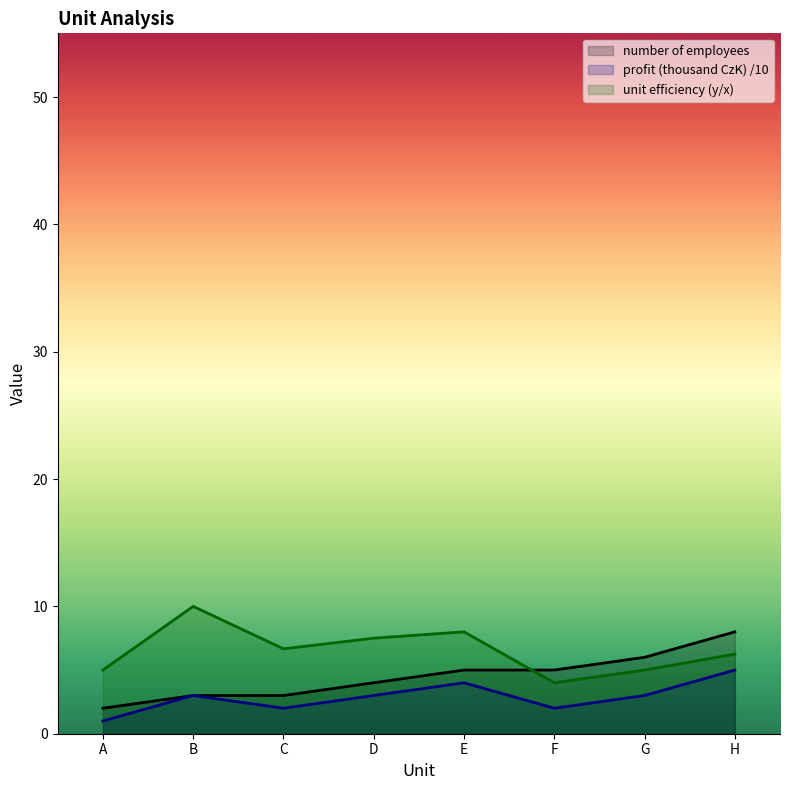

What is the difference between the maximum and minimum values in the number of employees series?

6.0